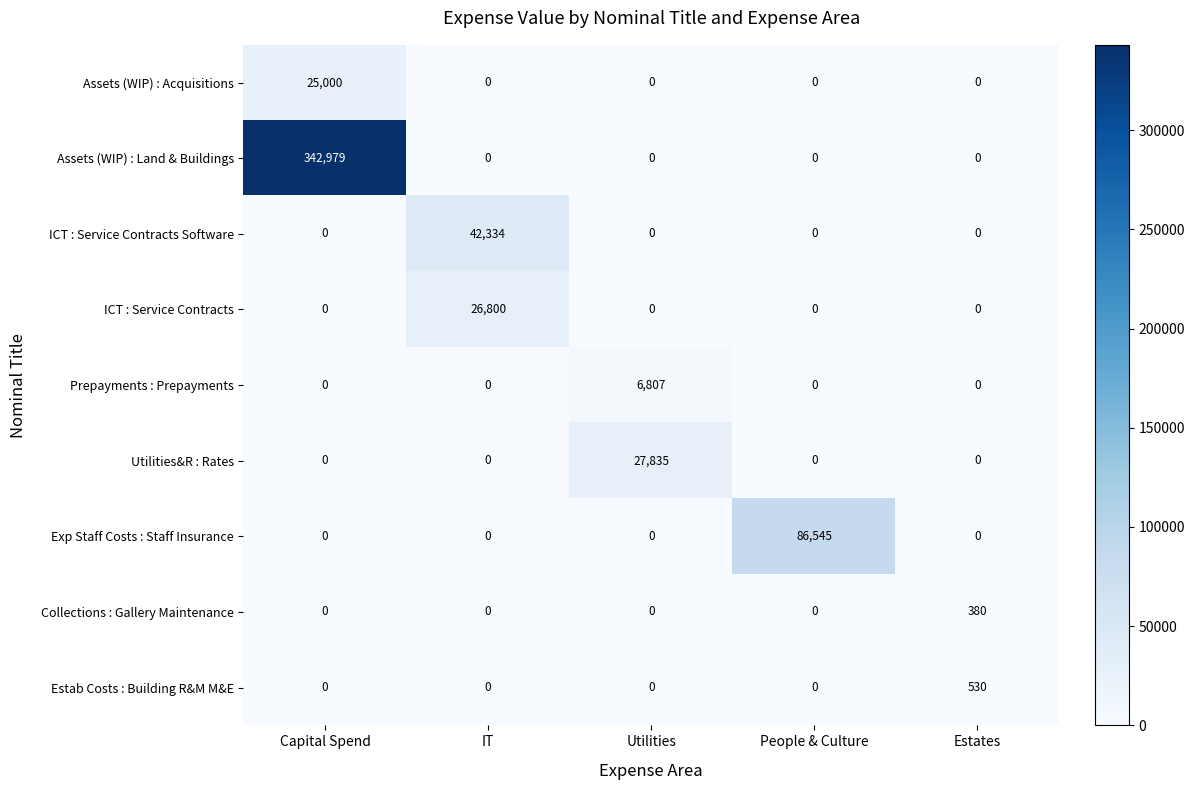

Rank the series by their maximum value, from lowest to highest.

Collections : Gallery Maintenance, Estab Costs : Building R&M M&E, Prepayments : Prepayments, Assets (WIP) : Acquisitions, ICT : Service Contracts, Utilities&R : Rates, ICT : Service Contracts Software, Exp Staff Costs : Staff Insurance, Assets (WIP) : Land & Buildings